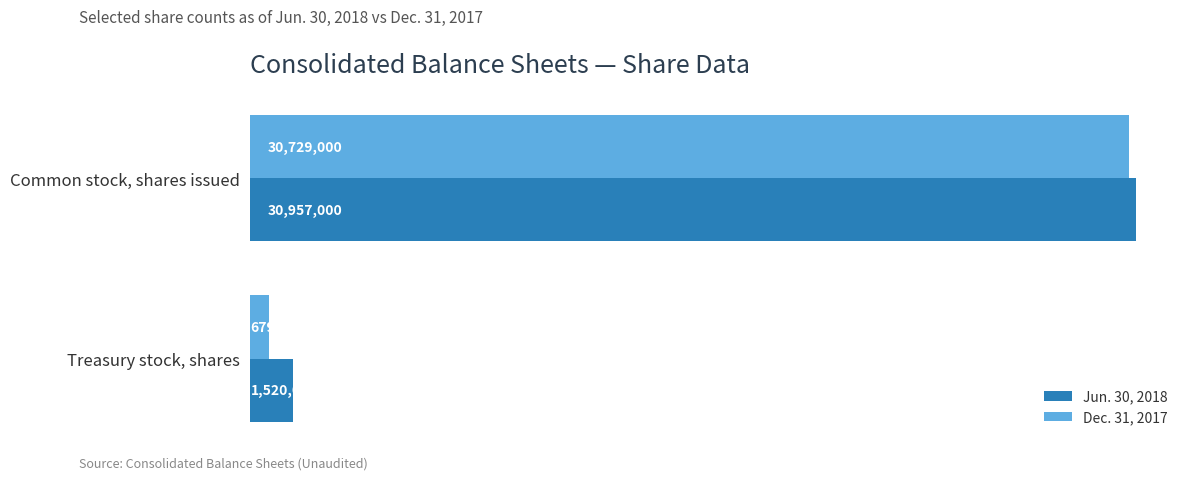

What is the difference between the maximum and minimum values in the Dec. 31, 2017 series?

30050000